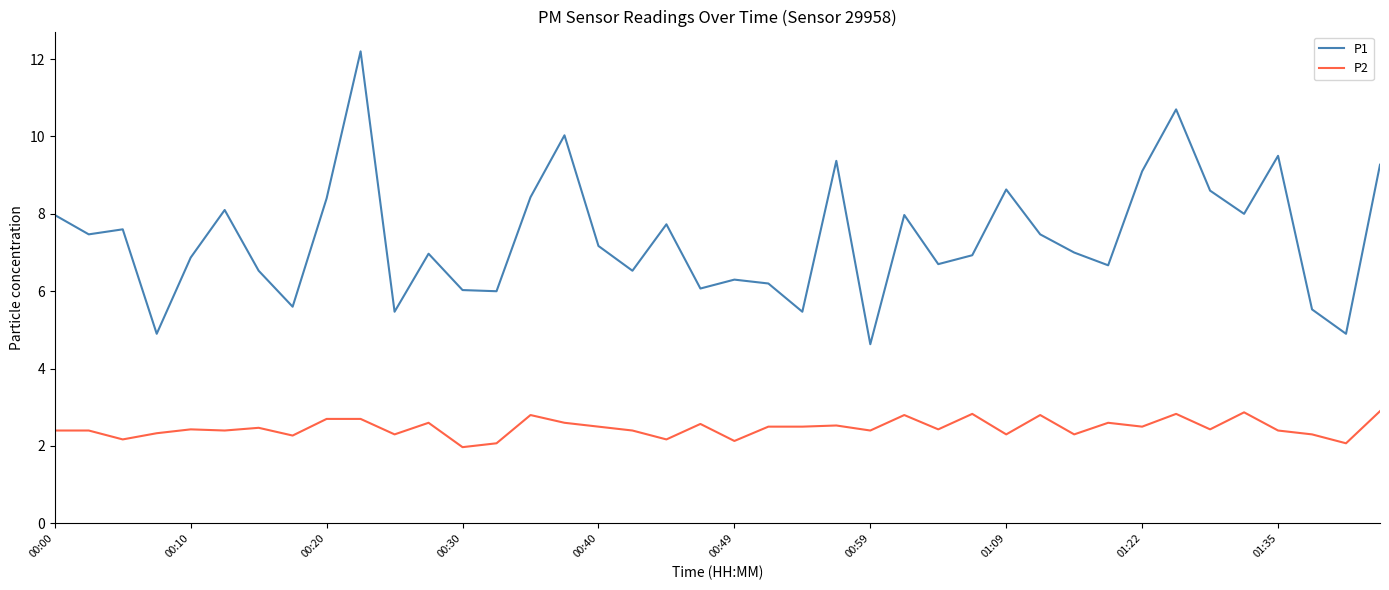

Which series has the largest total across all categories?

P1